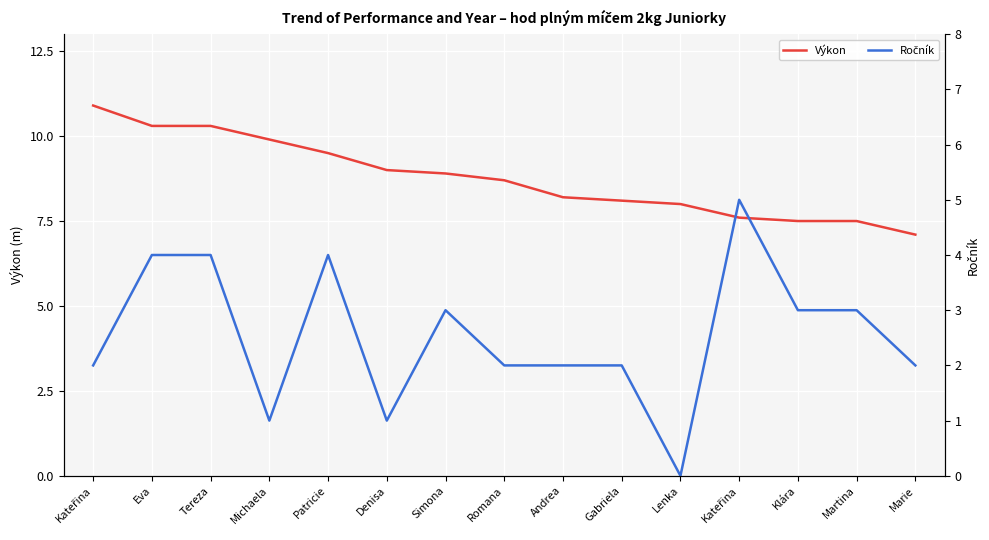

Rank the series by their maximum value, from lowest to highest.

Ročník, Výkon